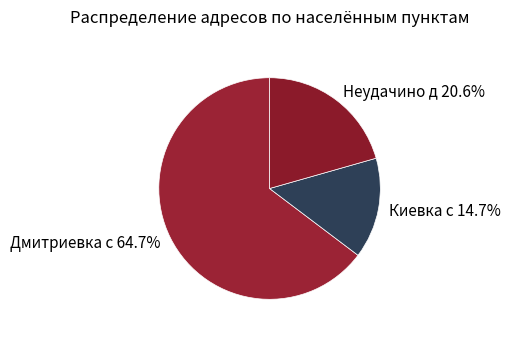

To the nearest percent, what is the average slice percentage?

33%